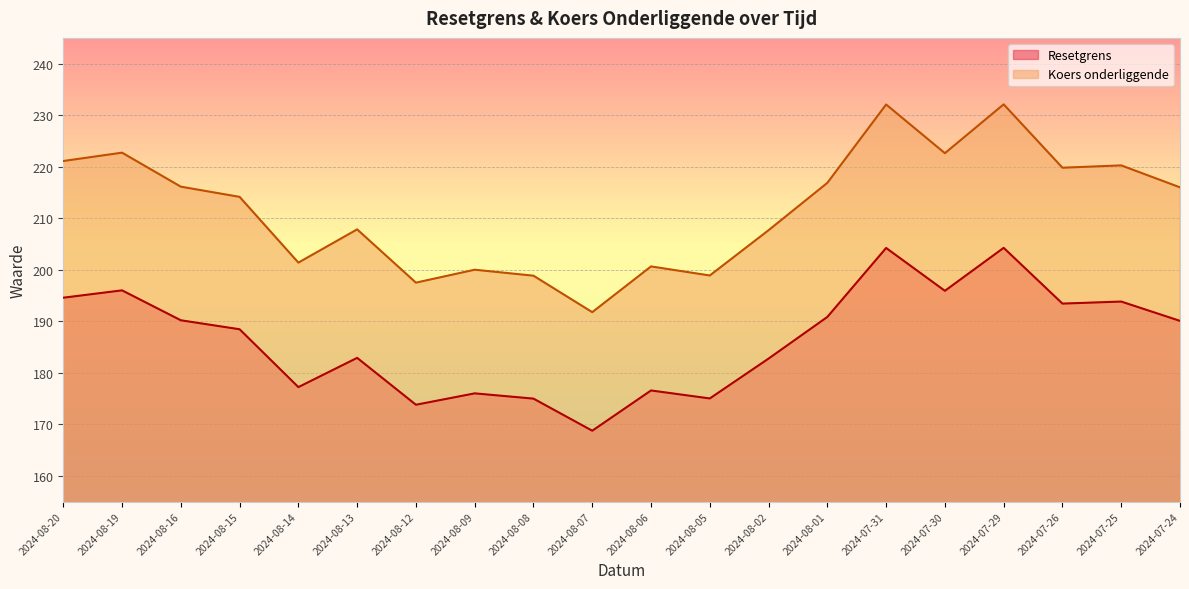

Between 2024-08-13 and 2024-08-12, which is larger?

2024-08-13